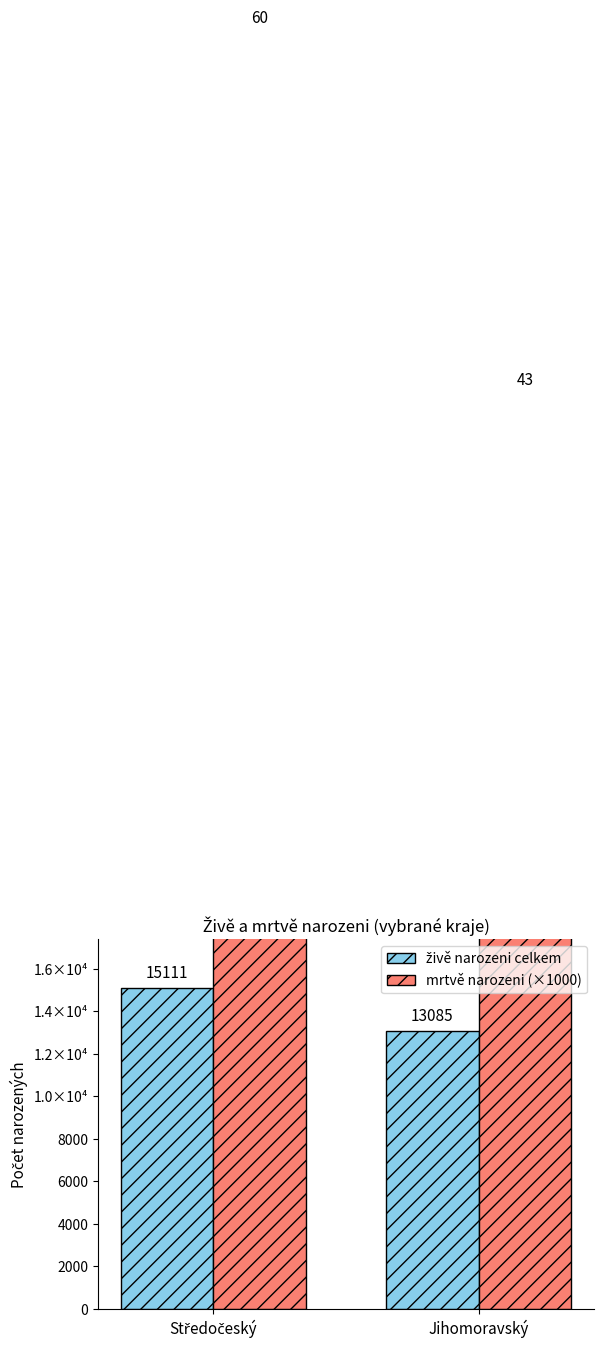

Reading left to right, extract all data points from this chart.

živě narozeni celkem: Středočeský=15111	Jihomoravský=13085
mrtvě narozeni (×1000): Středočeský=60000	Jihomoravský=43000